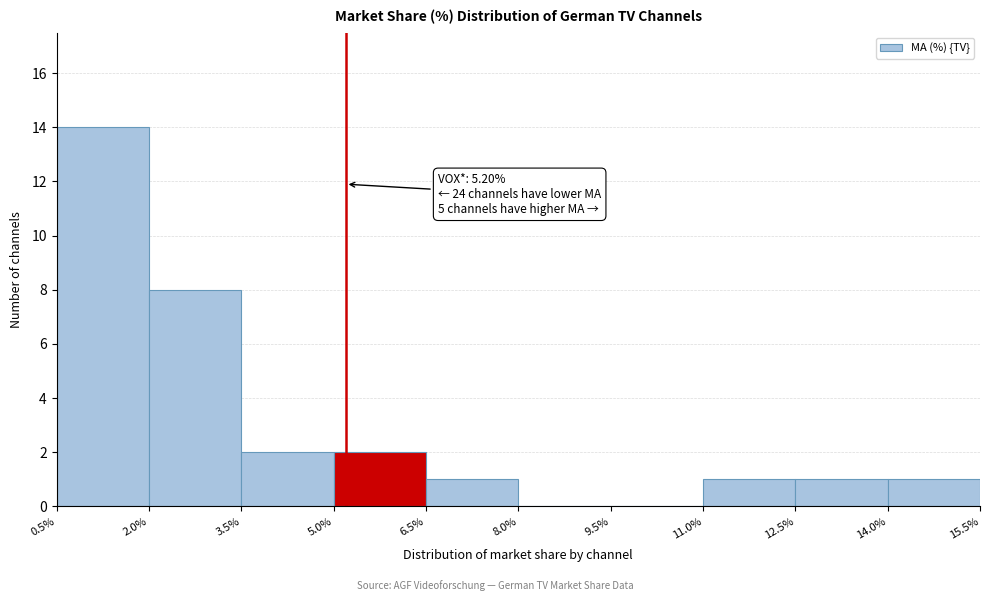

Which range on the x-axis has the tallest bar?

0.5% to 2.0%